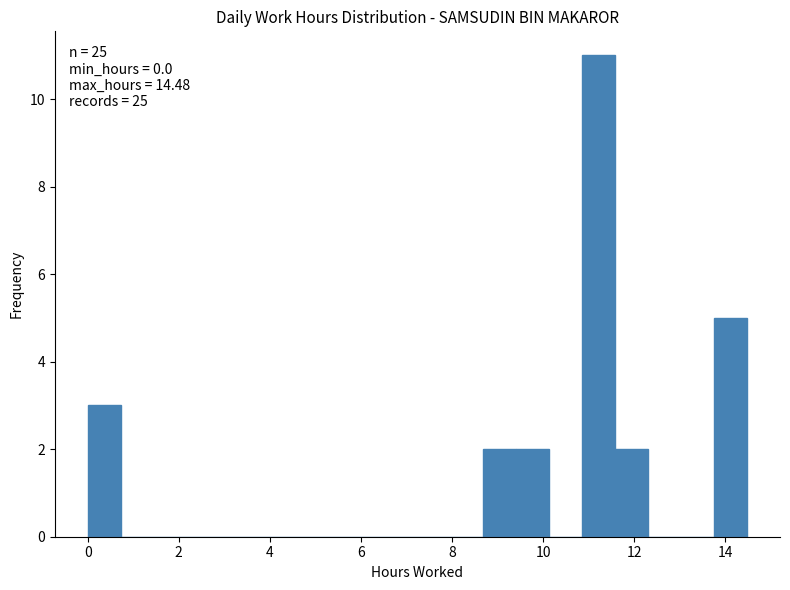

Around what value on the x-axis is the tallest bar? Give the approximate position of its centre, as read against the axis.

11.2